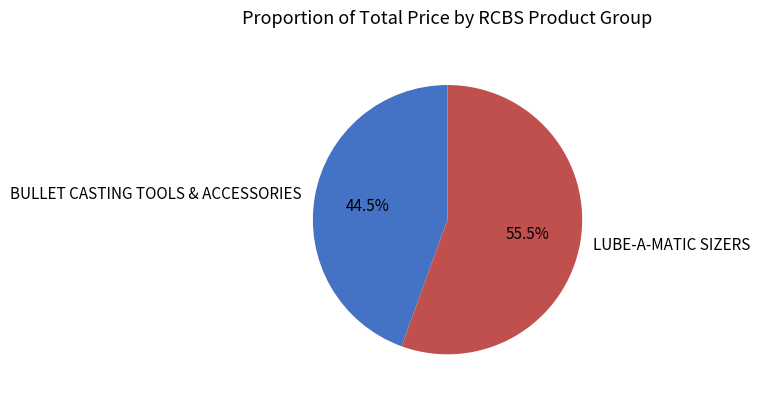

Combined, do BULLET CASTING TOOLS & ACCESSORIES and LUBE-A-MATIC SIZERS account for over 50%?

Yes